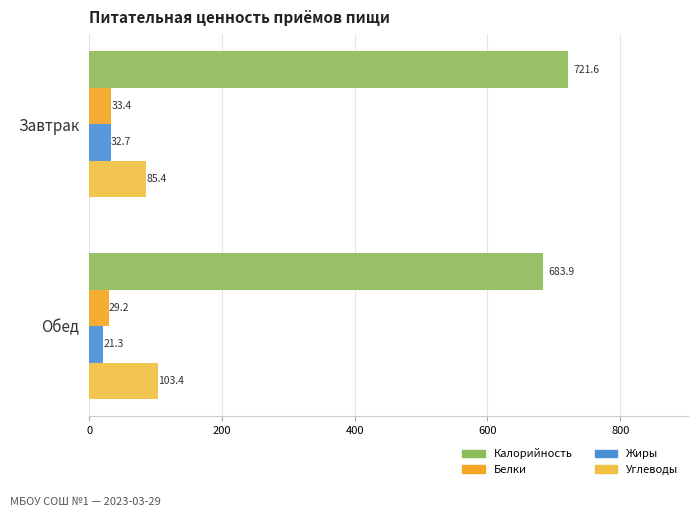

What is the smallest value displayed?

21.3